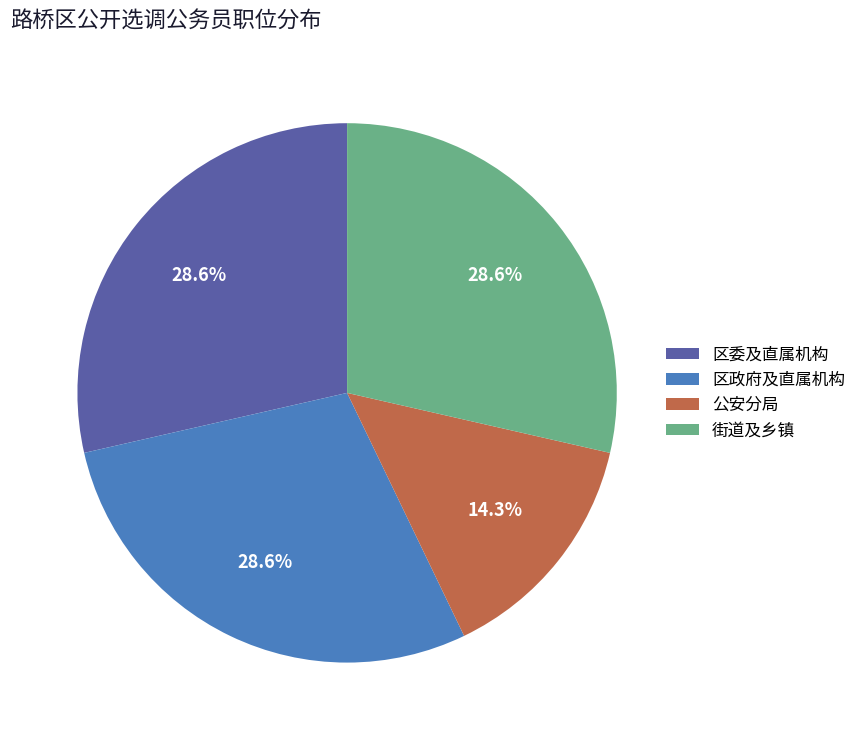

What percentage is NOT represented by 公安分局?

85.7%